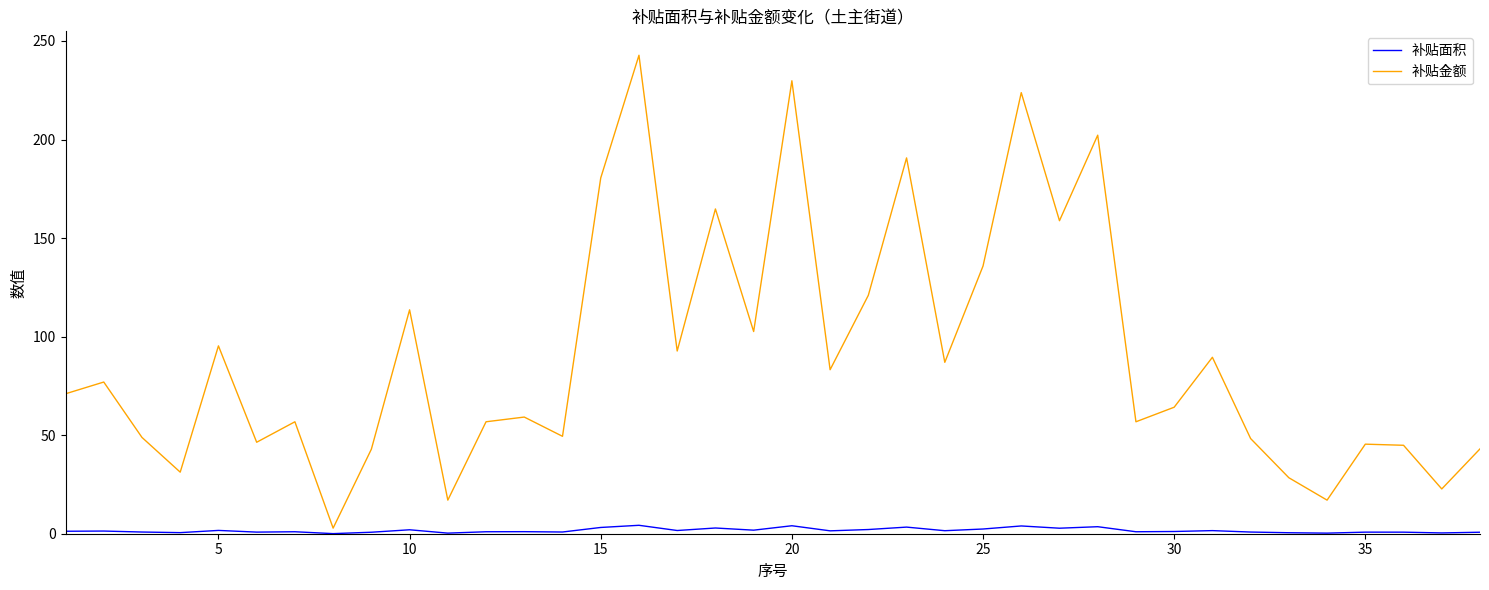

True or false: 补贴面积 and 补贴金额 cross at least once.

False